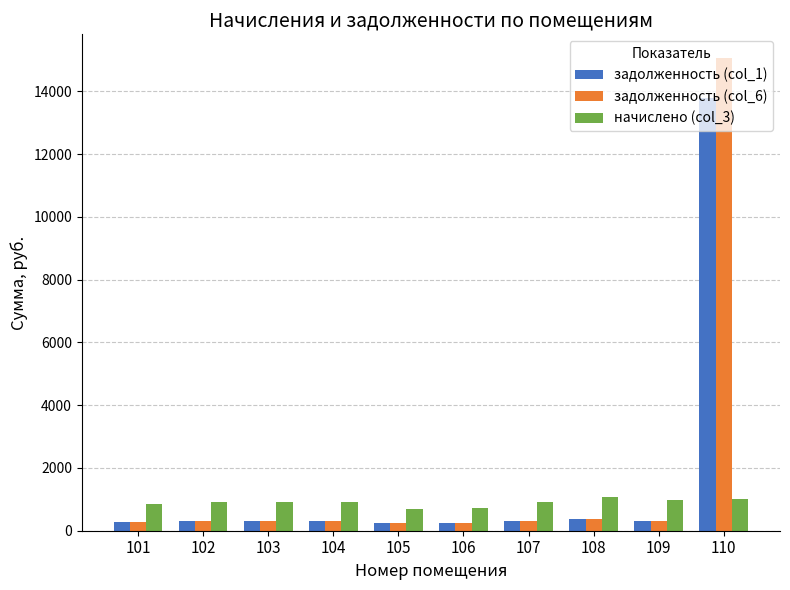

What is the average value of the начислено (col_3) series?

900.9